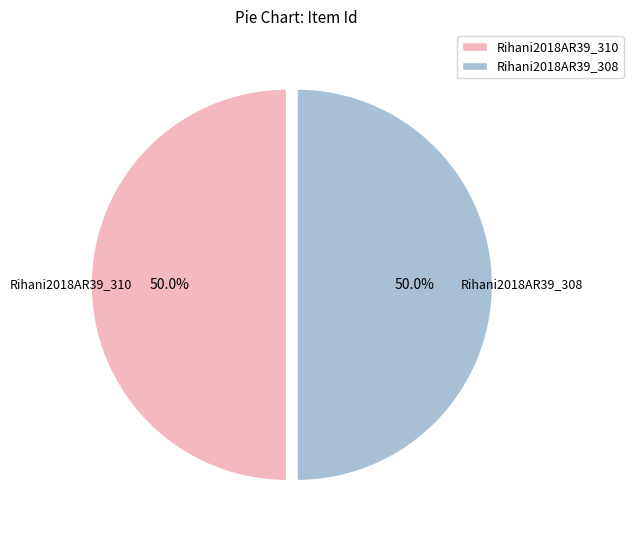

What is the ratio of the value at Rihani2018AR39_308 to the value at Rihani2018AR39_310?

1.0